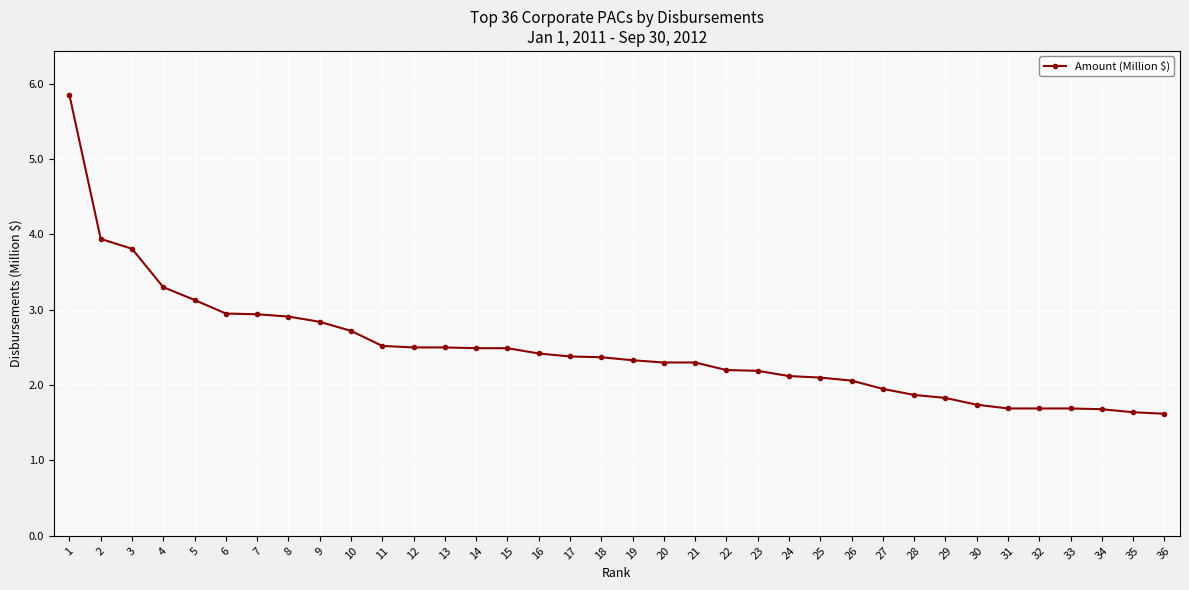

What is the sum of the values at 32 and 18?

4.1